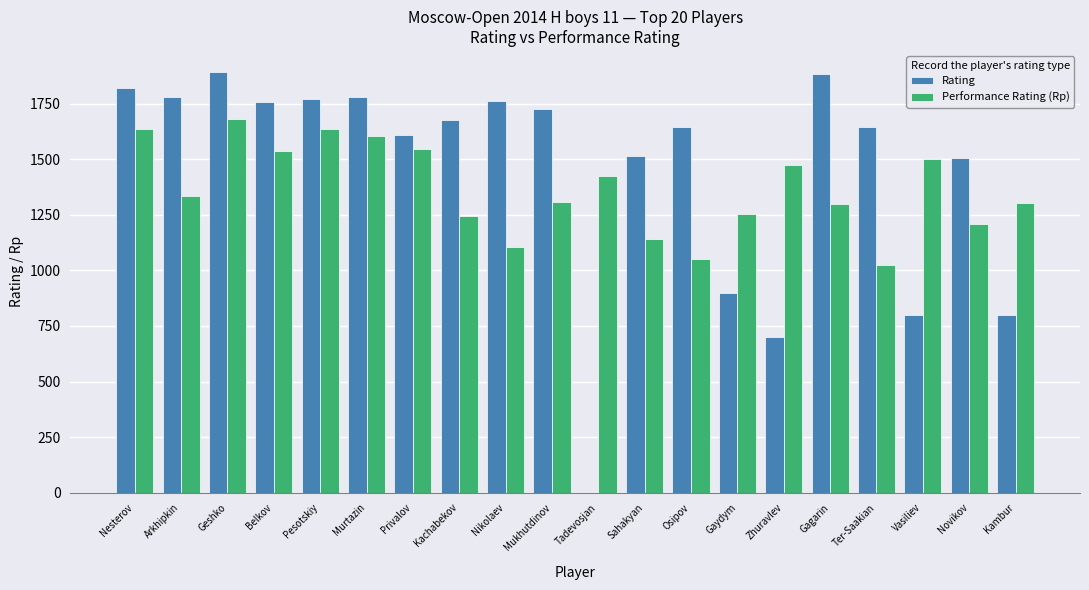

Is the value of Rating at Tadevosjan greater than the value of Performance Rating (Rp) at Zhuravlev?

No